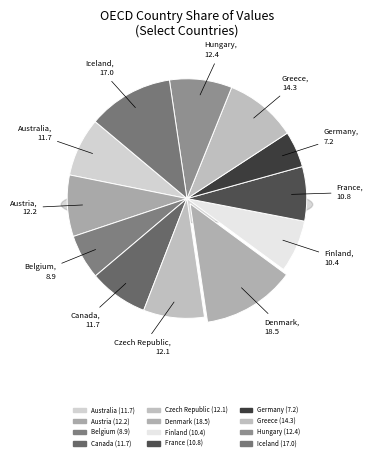

How many segments does this pie chart have?

12